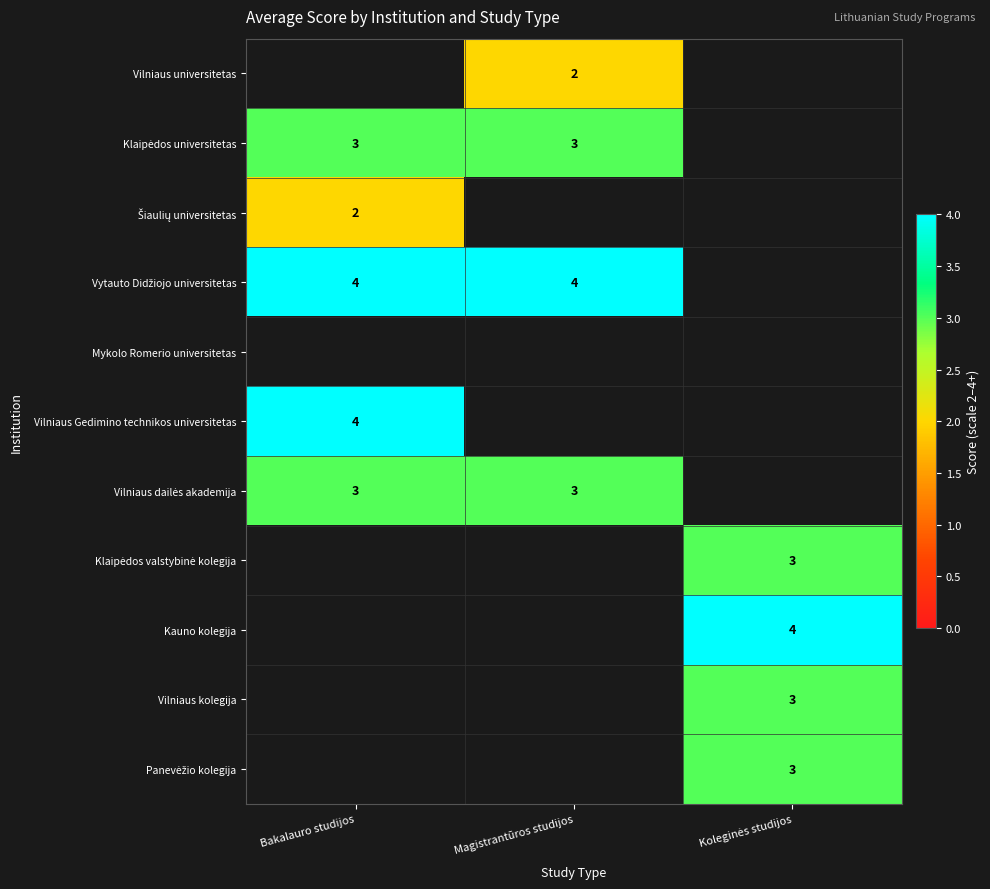

How many distinct data groups are displayed?

11